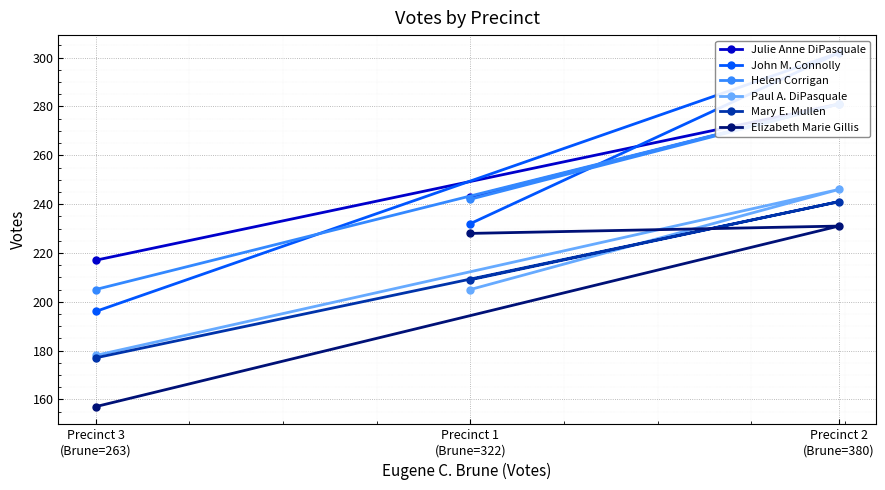

How many lines are shown in the chart?

6